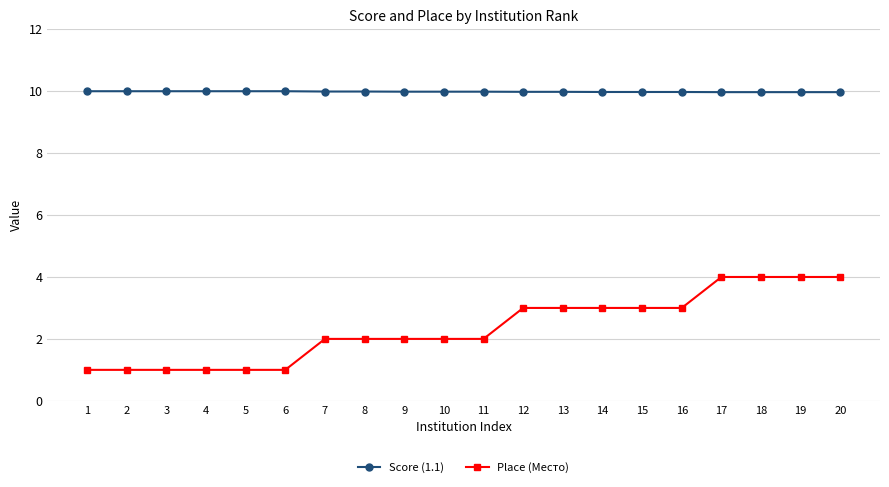

Is the value of Score (1.1) at 10 greater than the value of Place (Место) at 4?

Yes